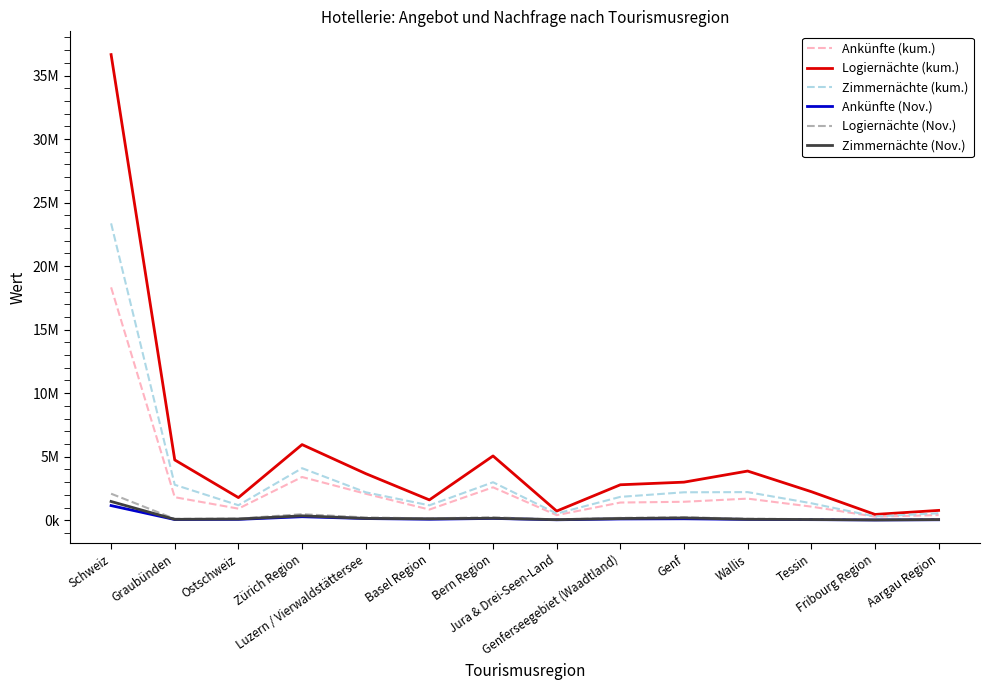

Does the chart have visible grid lines?

No